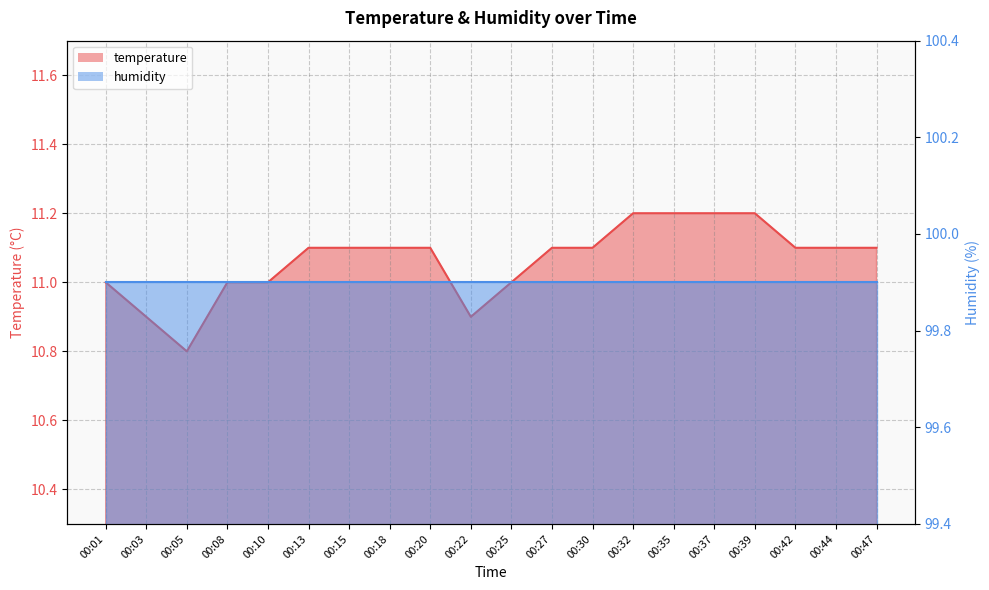

What is the value of the 17th point from the left?

11.2